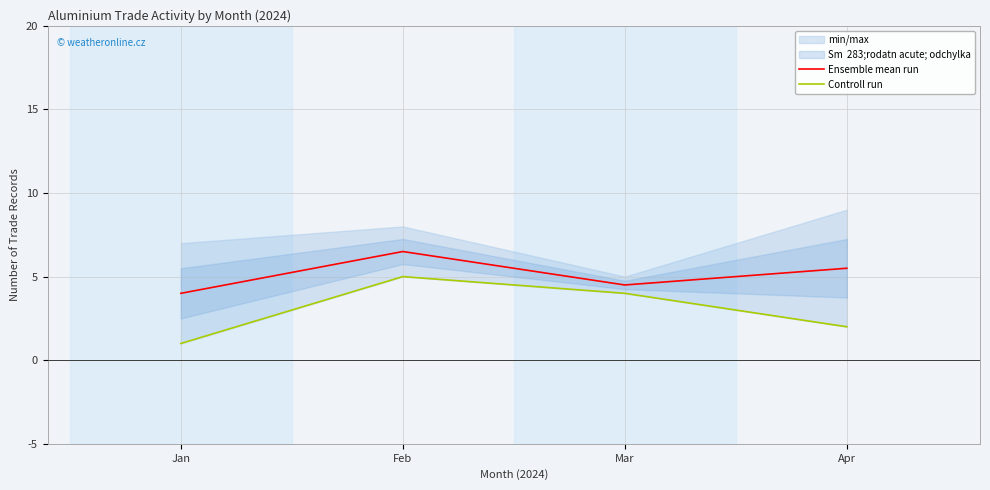

At which category does the chart reach its minimum across all series?

Jan